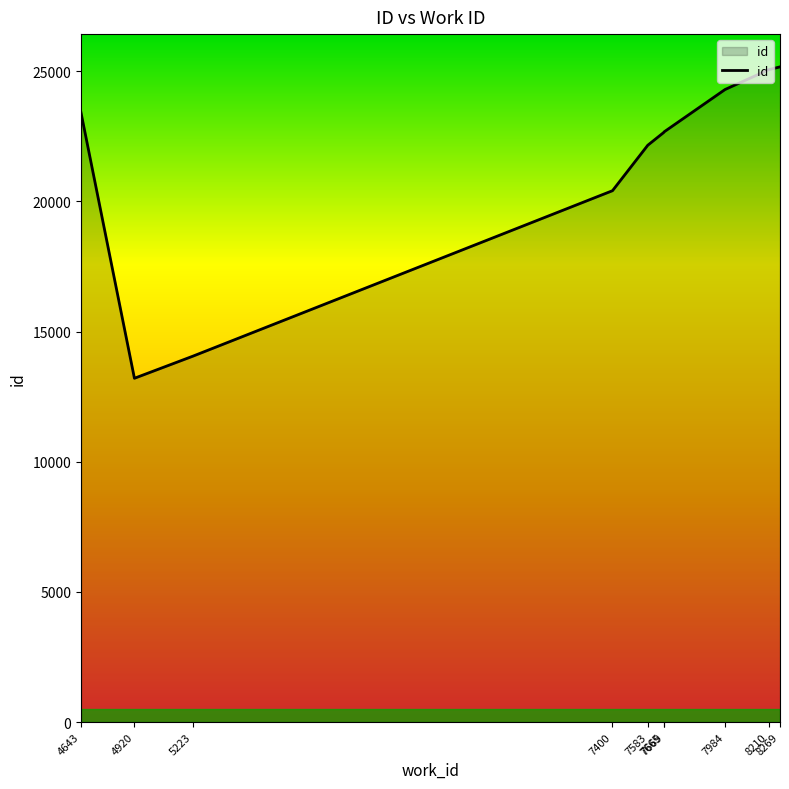

The value at 8210 is 11237. True or false?

False